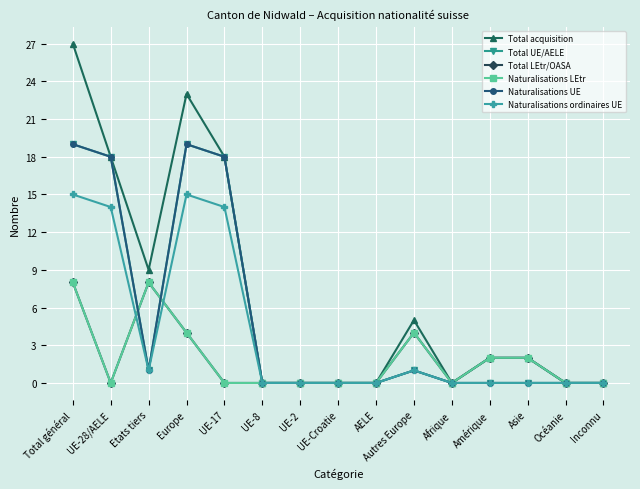

At which category is the sum across all series the highest?

Total général